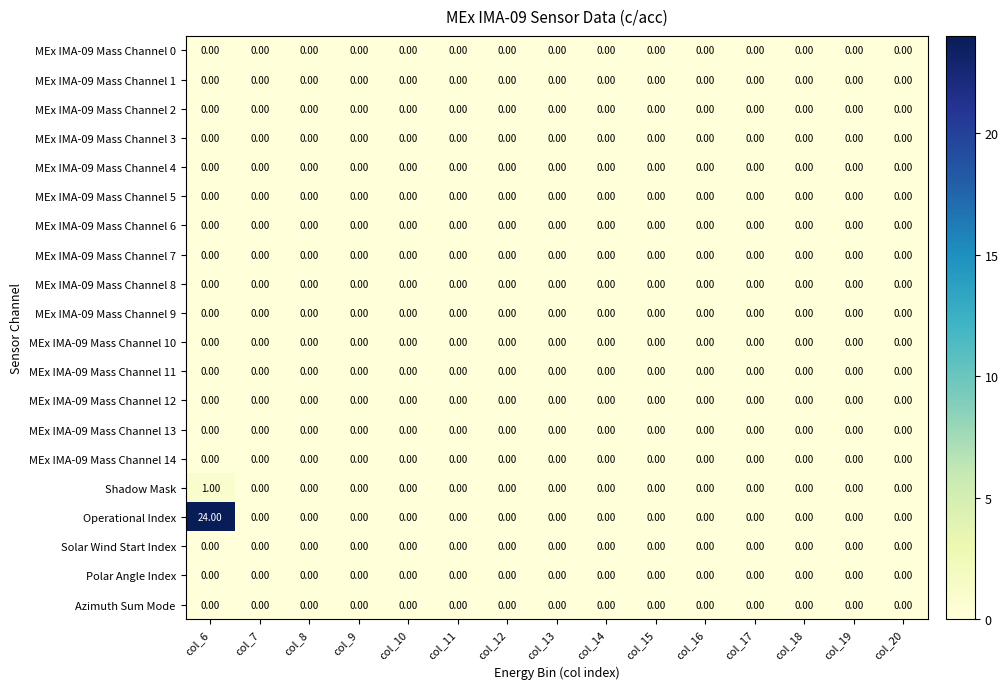

Which series changed the most between col_6 and col_13?

Operational Index